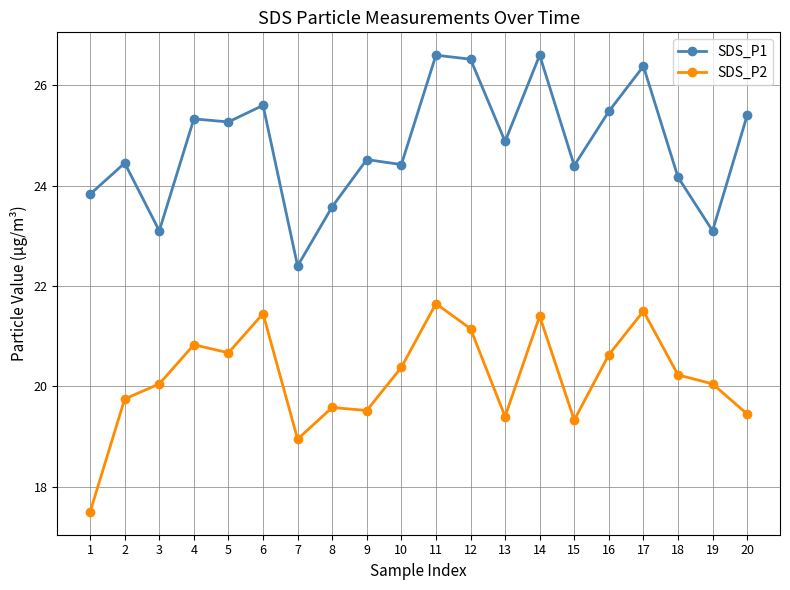

True or false: SDS_P1 and SDS_P2 intersect in this chart.

False